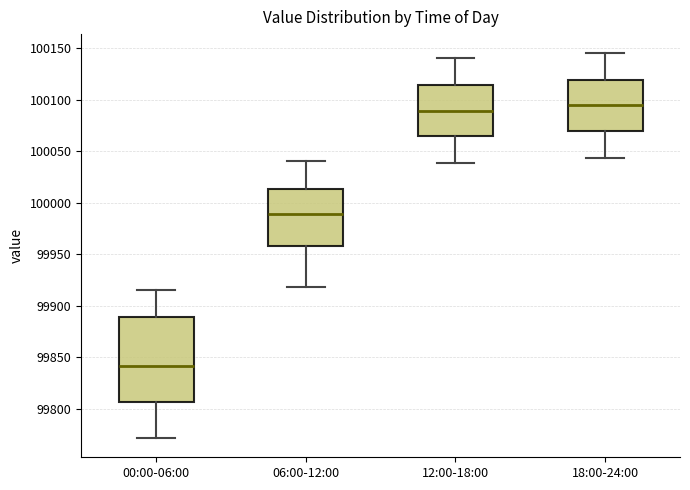

Which box is the tallest, from its lower edge to its upper edge?

00:00-06:00